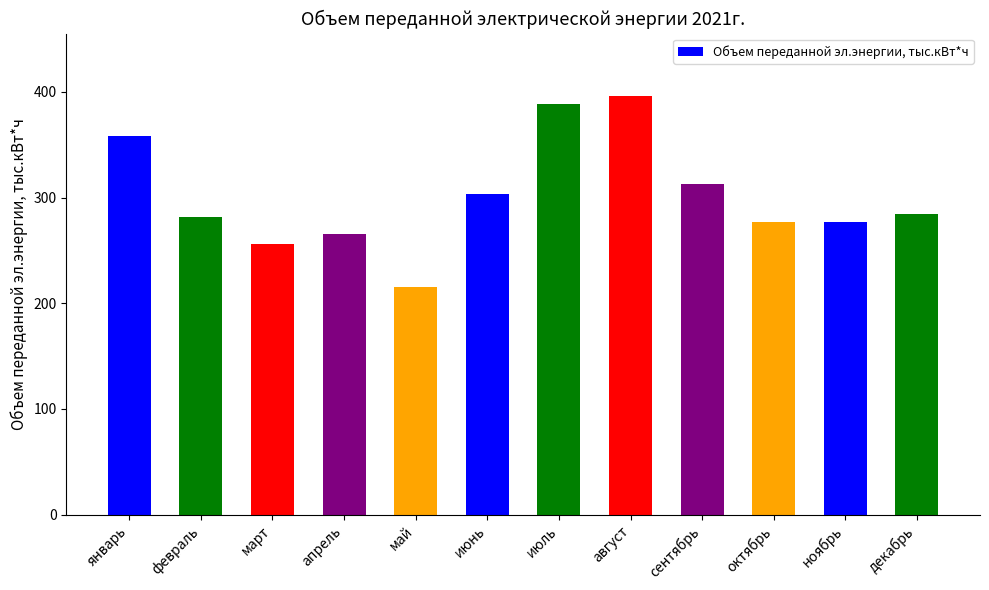

Where is the data nearest to the value 305?

июнь